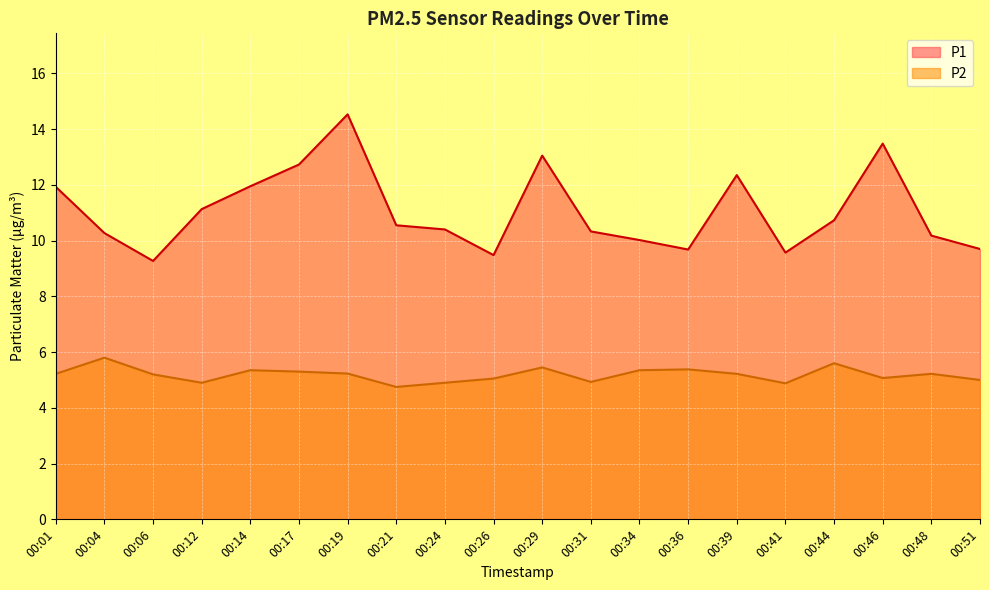

Is it true that P1 equals 16.5 at 00:06?

False